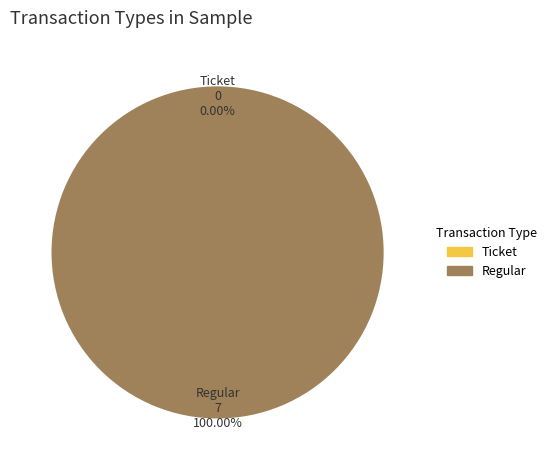

Rank the categories by value from lowest to highest.

Ticket, Regular